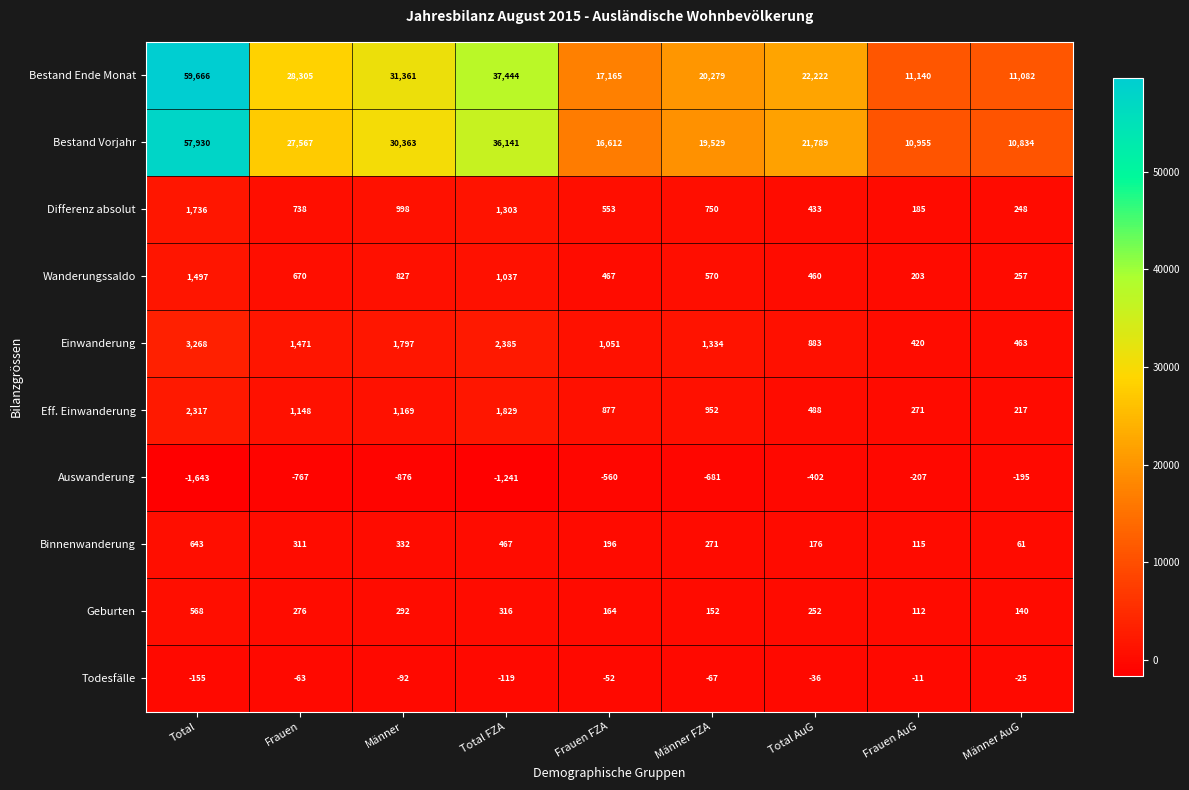

Which series has the largest range (max minus min)?

Bestand Ende Monat